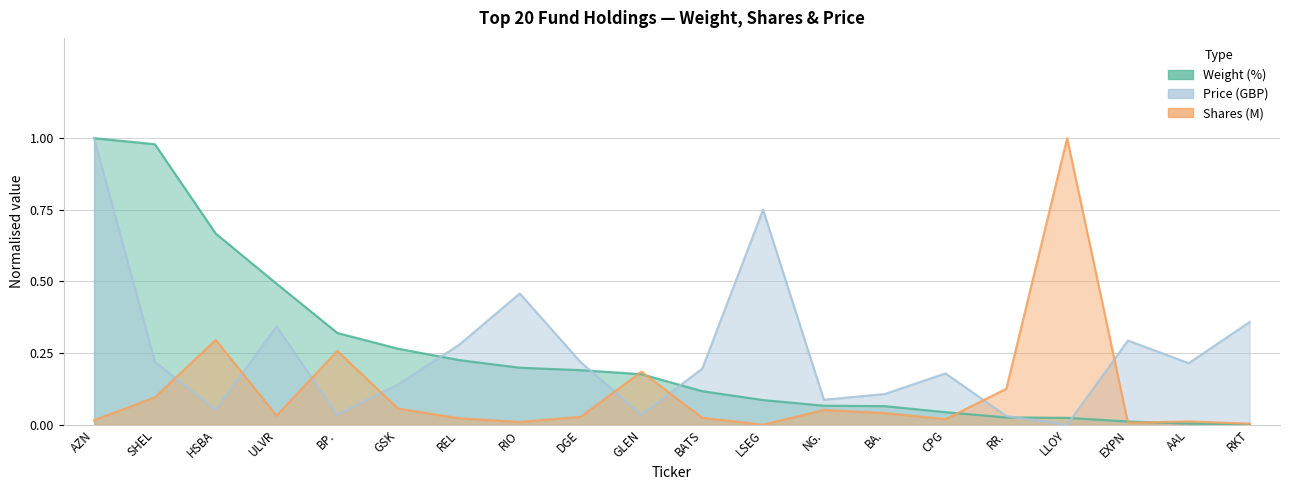

Reading left to right, transcribe all the data shown in this chart.

Weight (%): AZN=1.0	SHEL=1.0	HSBA=0.7	ULVR=0.5	BP.=0.3	GSK=0.3	REL=0.2	RIO=0.2	DGE=0.2	GLEN=0.2	BATS=0.1	LSEG=0.1	NG.=0.1	BA.=0.1	CPG=0.0	RR.=0.0	LLOY=0.0	EXPN=0.0	AAL=0.0	RKT=0.0
Shares (M): AZN=0.0	SHEL=0.1	HSBA=0.3	ULVR=0.0	BP.=0.3	GSK=0.1	REL=0.0	RIO=0.0	DGE=0.0	GLEN=0.2	BATS=0.0	LSEG=0.0	NG.=0.1	BA.=0.0	CPG=0.0	RR.=0.1	LLOY=1.0	EXPN=0.0	AAL=0.0	RKT=0.0
Price: AZN=1.0	SHEL=0.2	HSBA=0.1	ULVR=0.3	BP.=0.0	GSK=0.1	REL=0.3	RIO=0.5	DGE=0.2	GLEN=0.0	BATS=0.2	LSEG=0.8	NG.=0.1	BA.=0.1	CPG=0.2	RR.=0.0	LLOY=0.0	EXPN=0.3	AAL=0.2	RKT=0.4